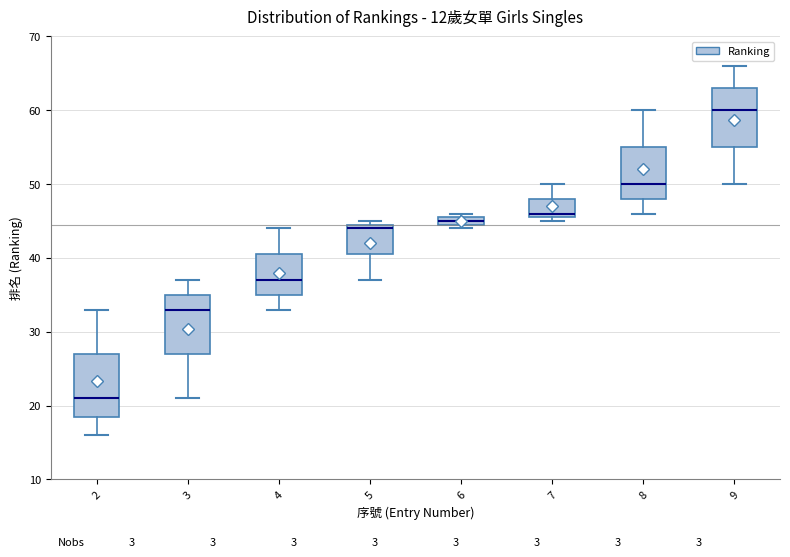

Where does the lower whisker of the box at x = 2 end on the y-axis? The values are not printed on the chart, so give them approximately, as read against the axis.

16